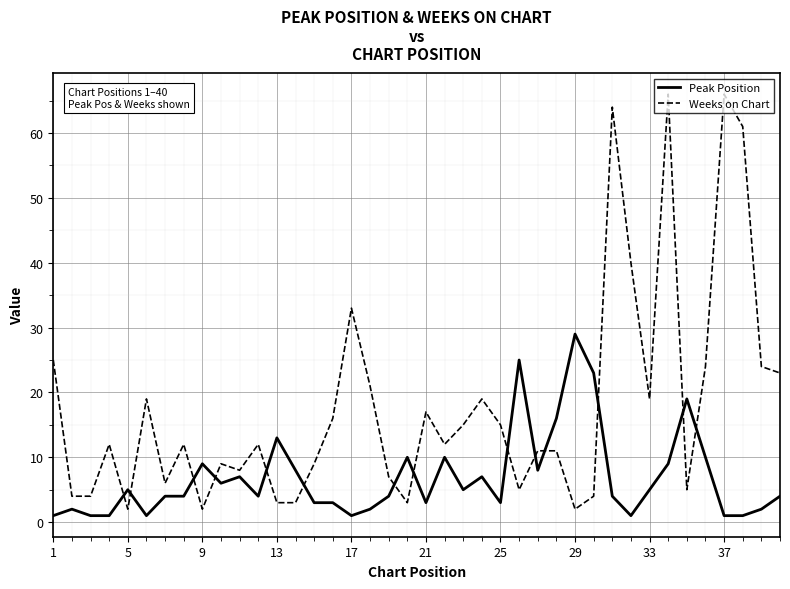

Which series has the largest total across all categories?

Weeks on Chart